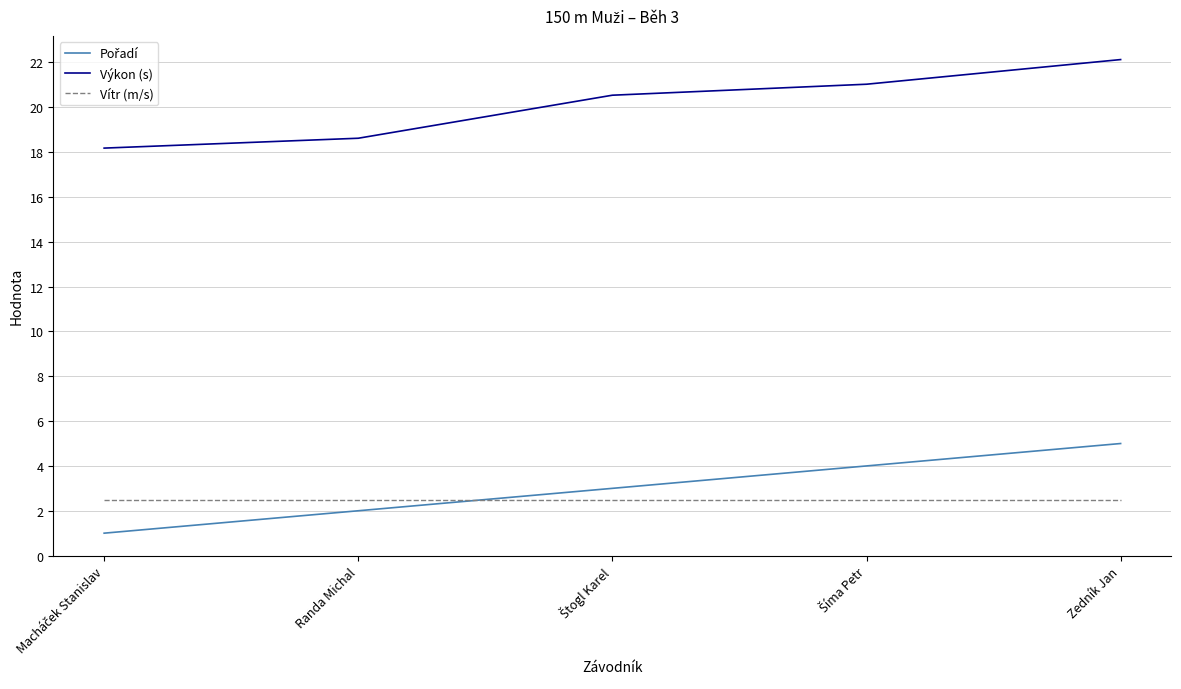

True or false: Výkon (s) and Vítr (m/s) intersect in this chart.

False